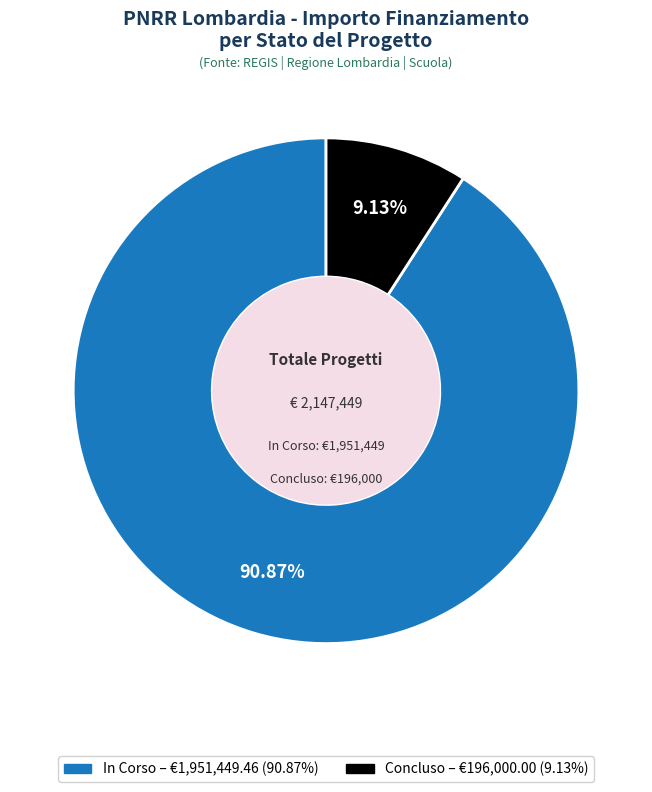

Is there any slice that represents more than half of the pie?

Yes